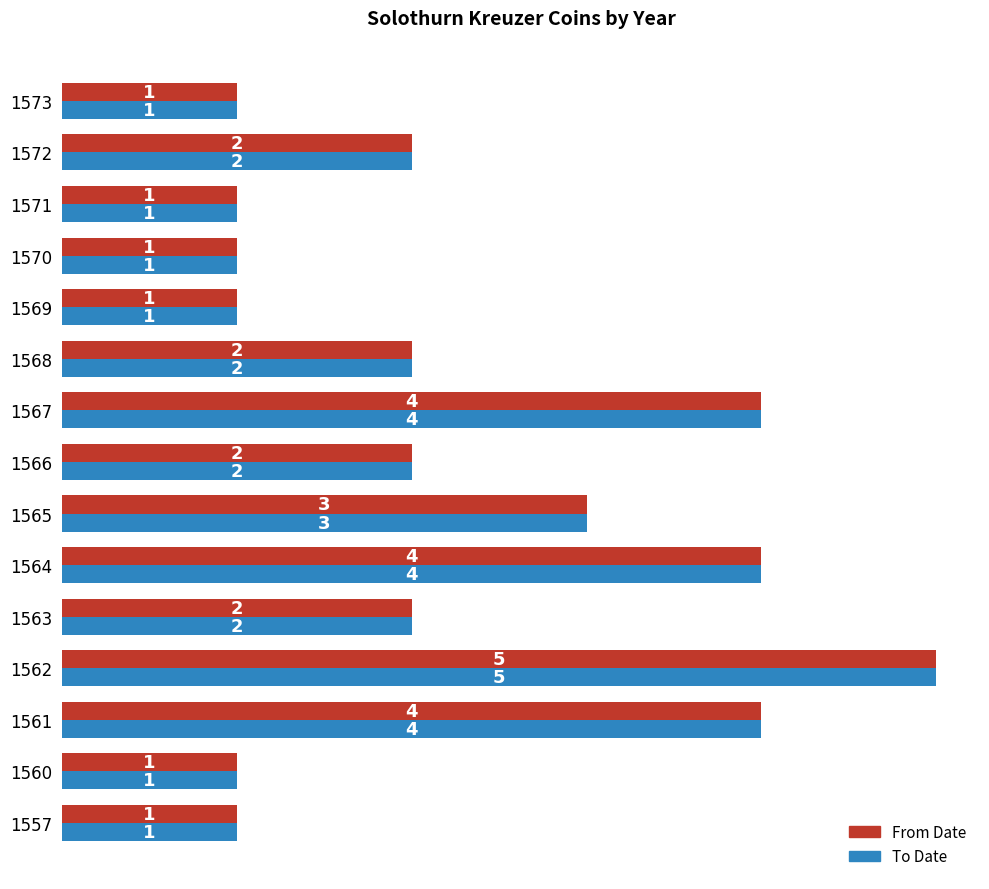

The value of To Date at 1561 is 6. True or false?

False